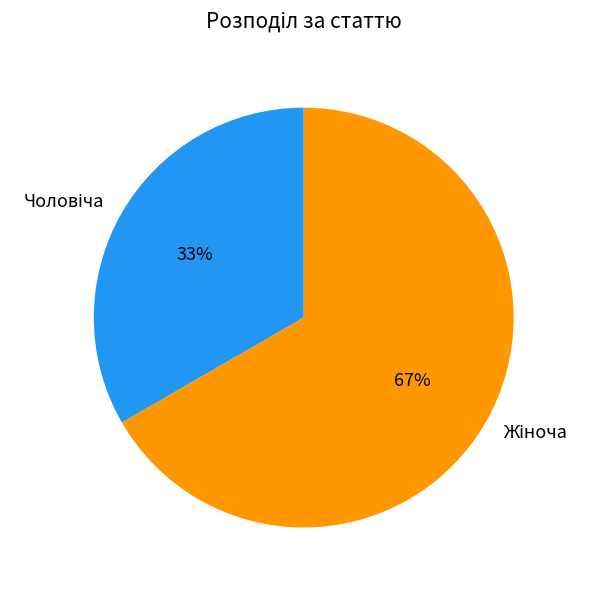

To the nearest percent, what is the average slice percentage?

50%